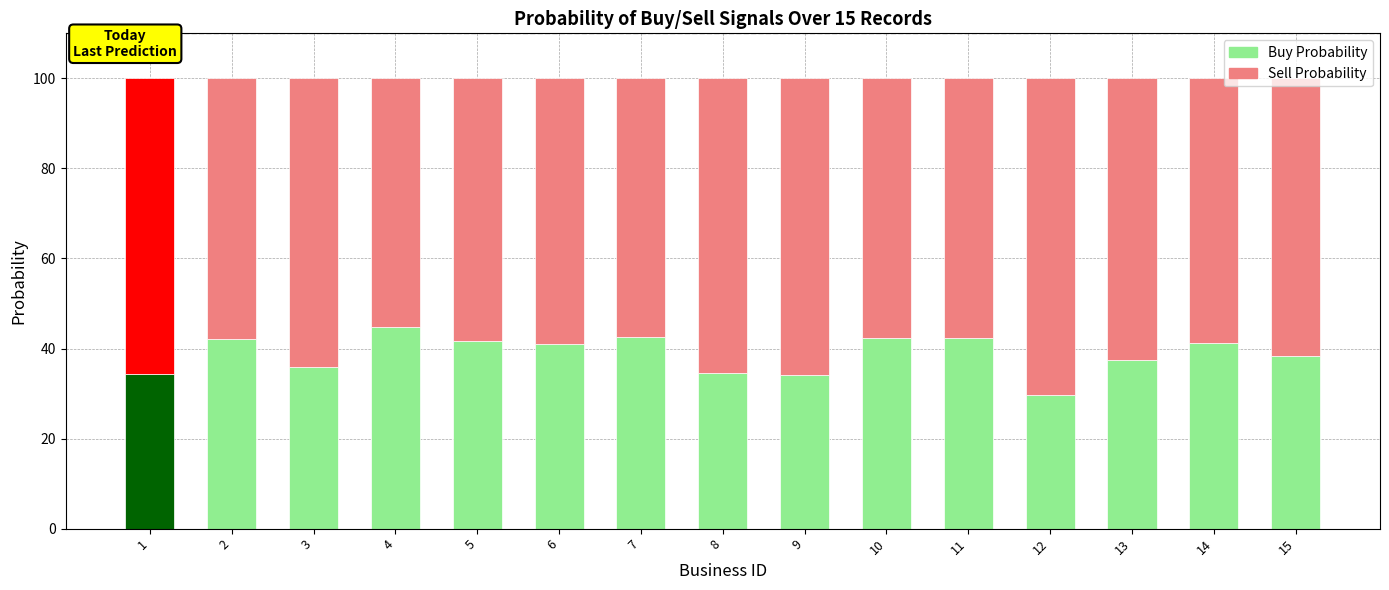

The value of Buy Probability at 5 is 17.5. True or false?

False